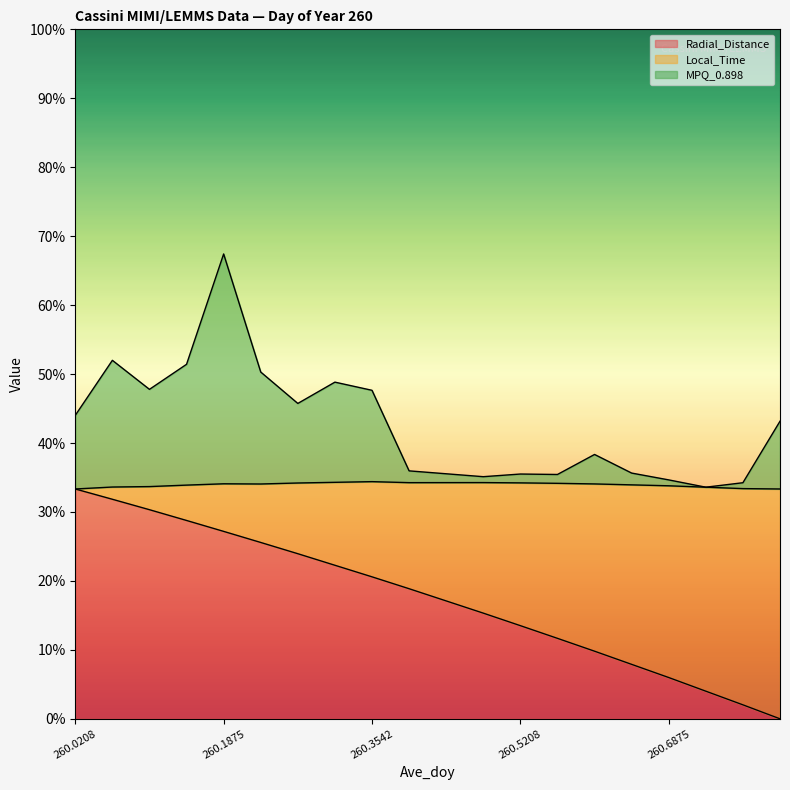

What is the total value across all series at 260.1875?

67.4